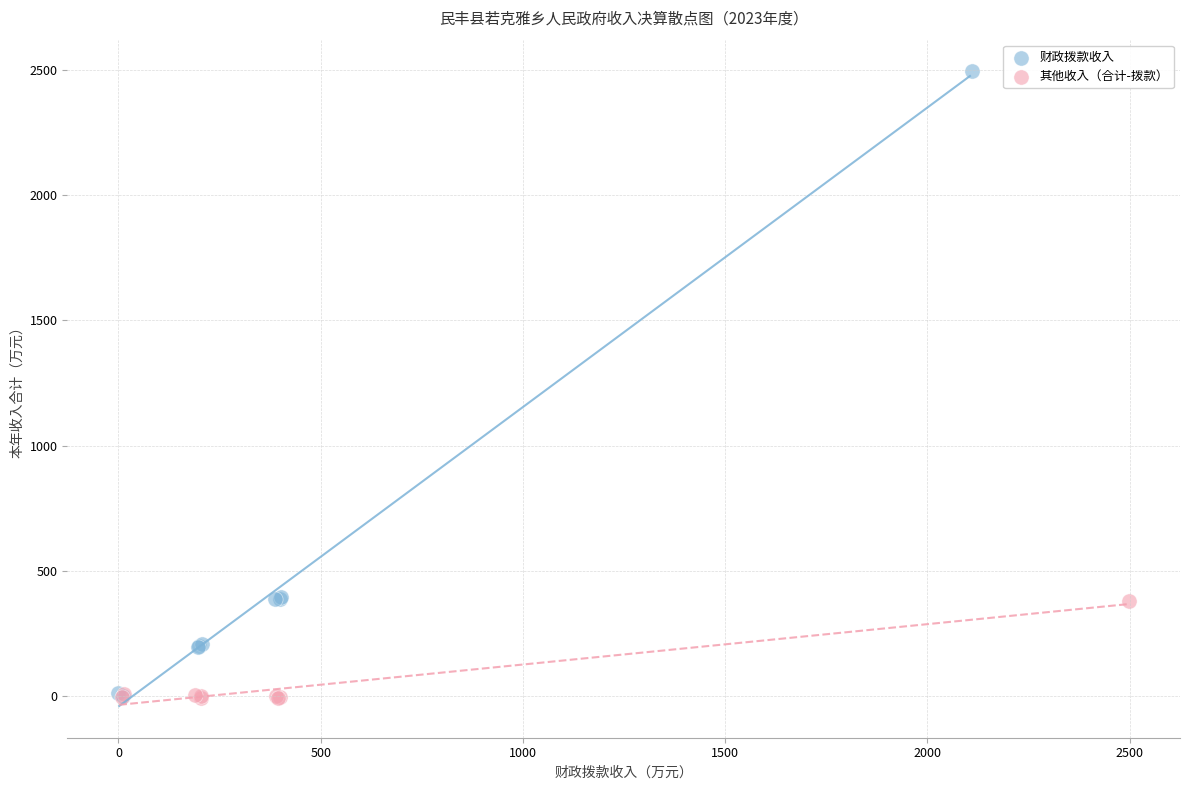

Which series has the widest spread of Y values?

财政拨款收入